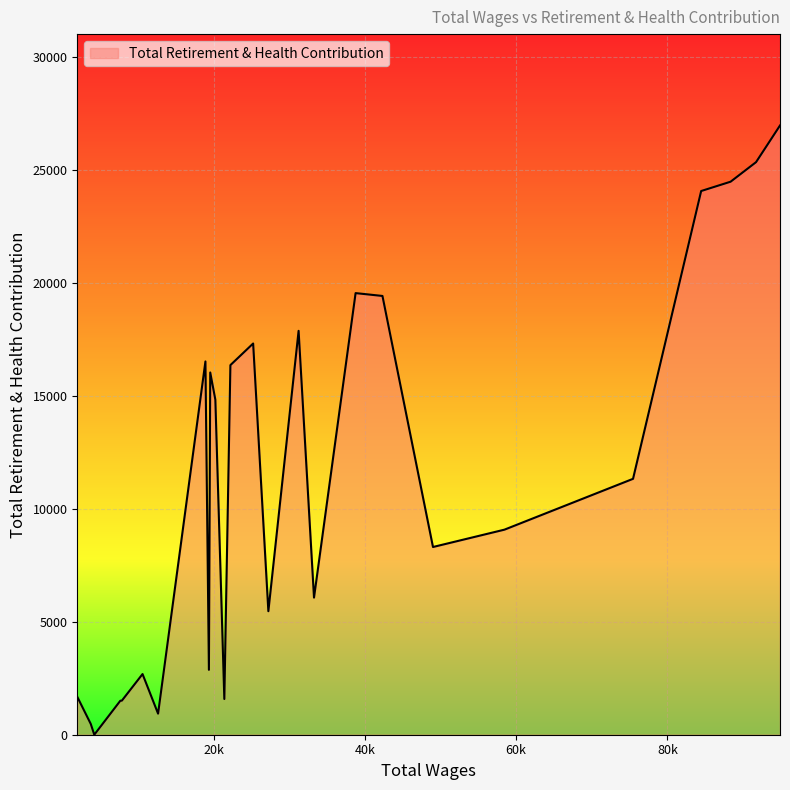

Reading right to left, transcribe all the data shown in this chart.

1978.0=1678	3765.0=475	4226.0=0	7675.0=1507	7868.0=1507	10606.0=2686	12661.0=933	18921.0=16525	19381.0=2873	19556.0=16036	20232.0=14833	21420.0=1581	22222.0=16362	25229.0=17319	27241.0=5468	31239.0=17880	33276.0=6070	38774.0=19550	42326.0=19424	49005.0=8310	58452.0=9078	75453.0=11328	84461.0=24069	88354.0=24482	91717.0=25347	94884.0=26970